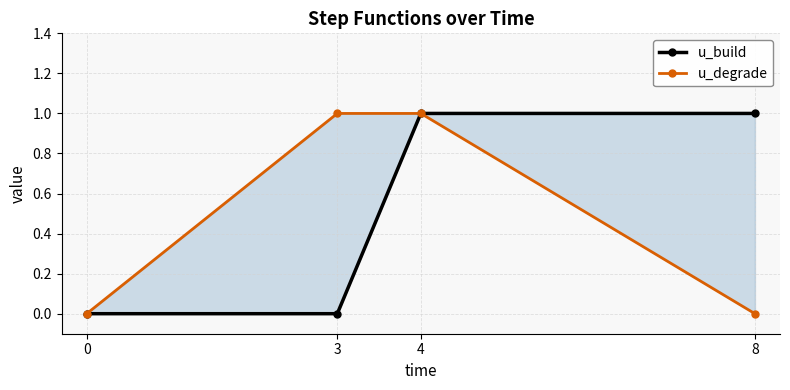

How many lines are shown in the chart?

2